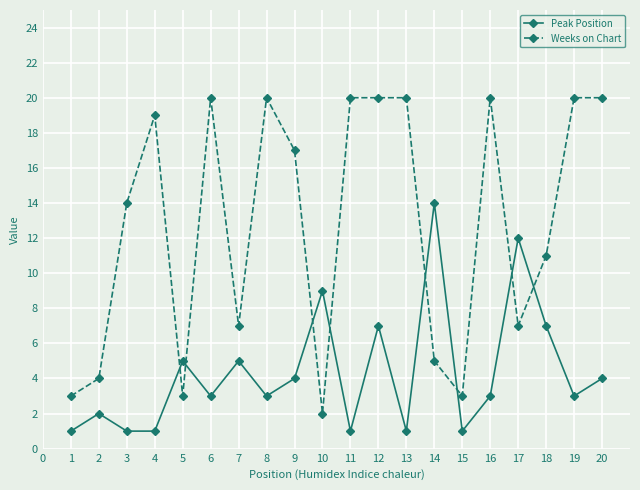

What is the difference between the Weeks on Chart values at 11 and 17?

13